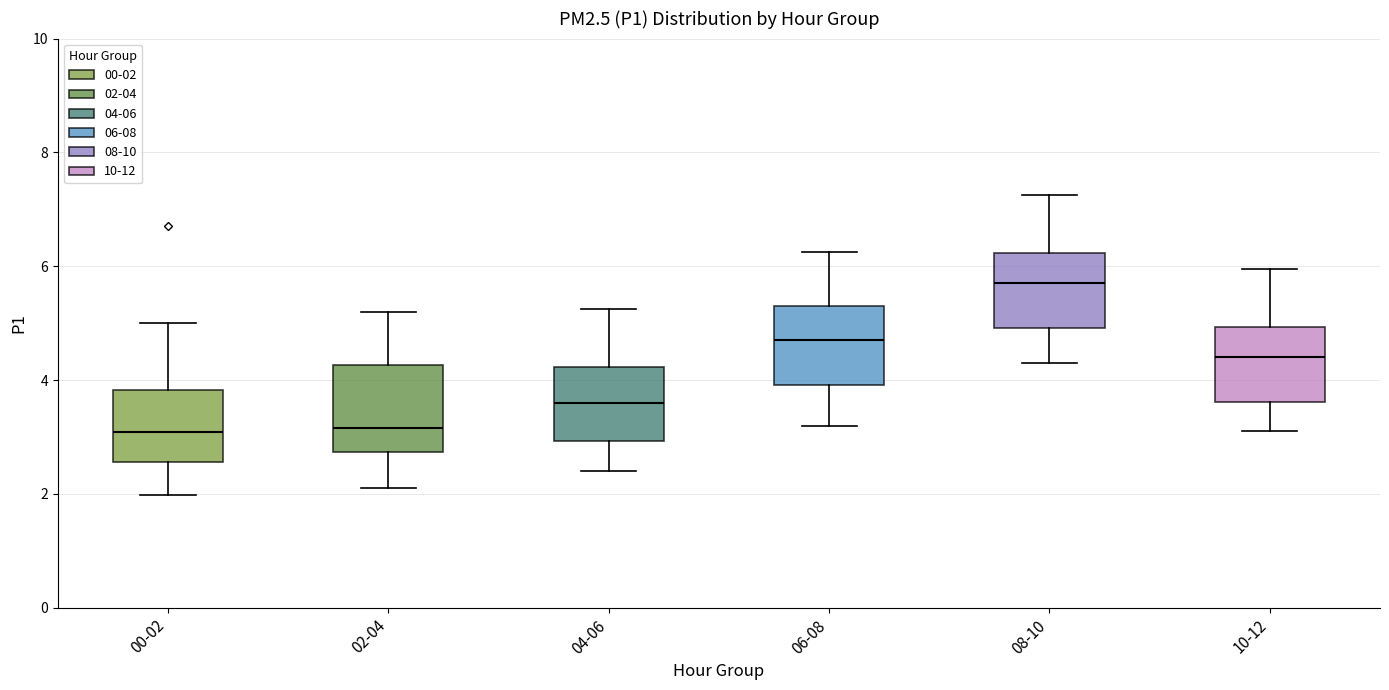

Reading left to right, transcribe this box plot: for each box, give where its median line is, the range the box spans, and where its two whiskers end, as read against the y-axis. The values are not printed on the chart, so give them approximately, as read against the axis.

00-02: median 3.0, box 2.6 to 3.8, whiskers 2.0 to 5.0
02-04: median 3.2, box 2.8 to 4.2, whiskers 2.2 to 5.2
04-06: median 3.6, box 3.0 to 4.2, whiskers 2.4 to 5.2
06-08: median 4.8, box 4.0 to 5.4, whiskers 3.2 to 6.2
08-10: median 5.8, box 5.0 to 6.2, whiskers 4.4 to 7.2
10-12: median 4.4, box 3.6 to 5.0, whiskers 3.2 to 6.0